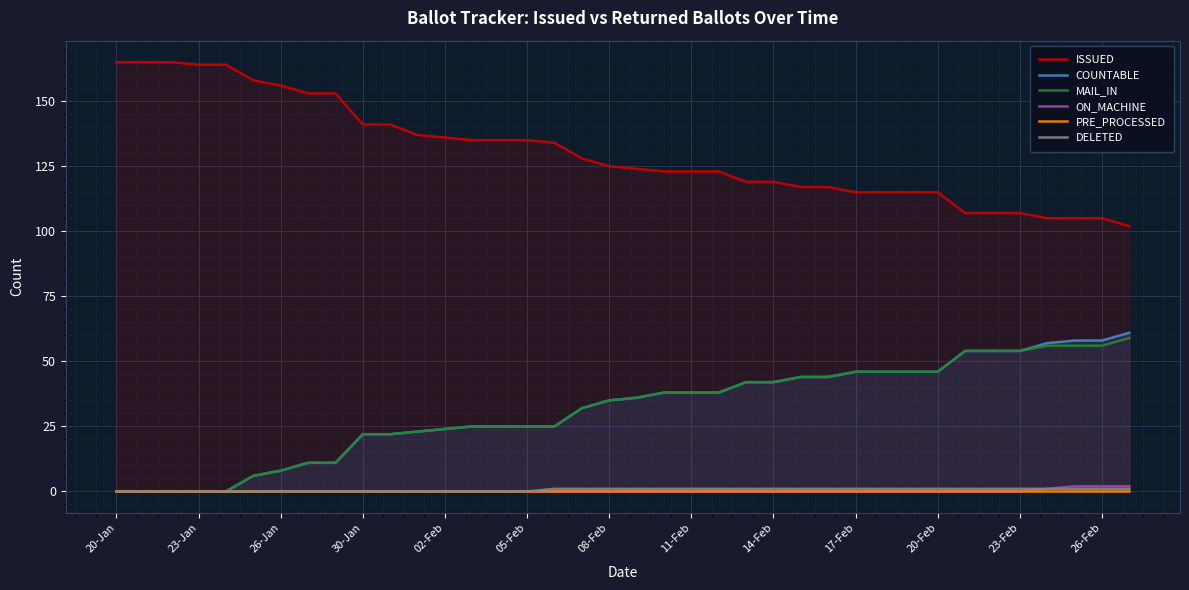

The value of MAIL_IN at 17-Feb is 46. True or false?

True